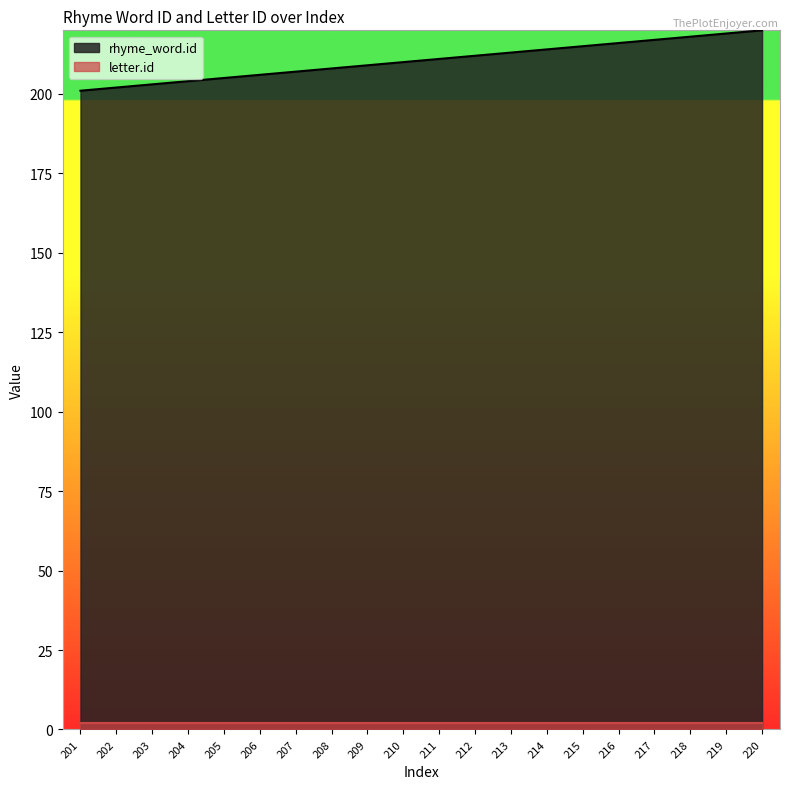

How many lines are shown in the chart?

2